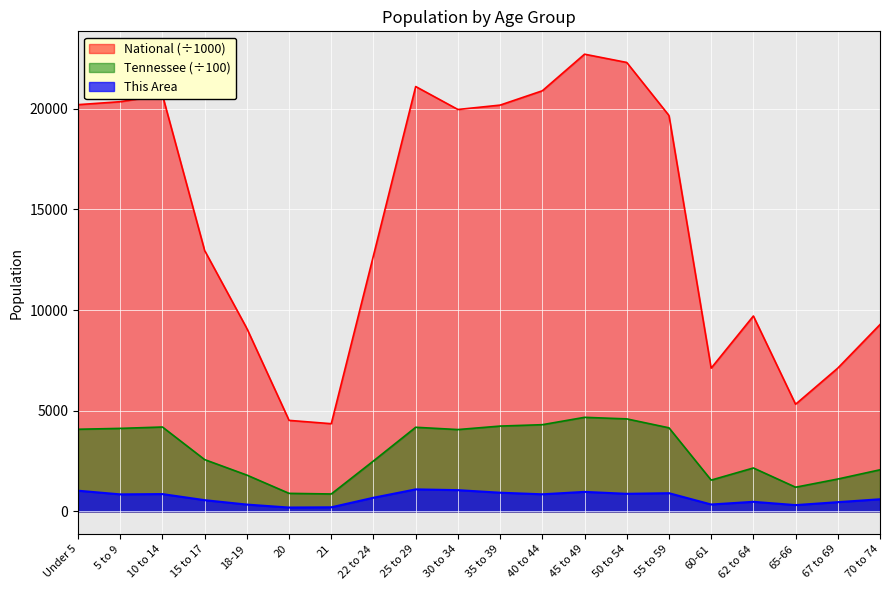

Count the number of data series in this chart.

3